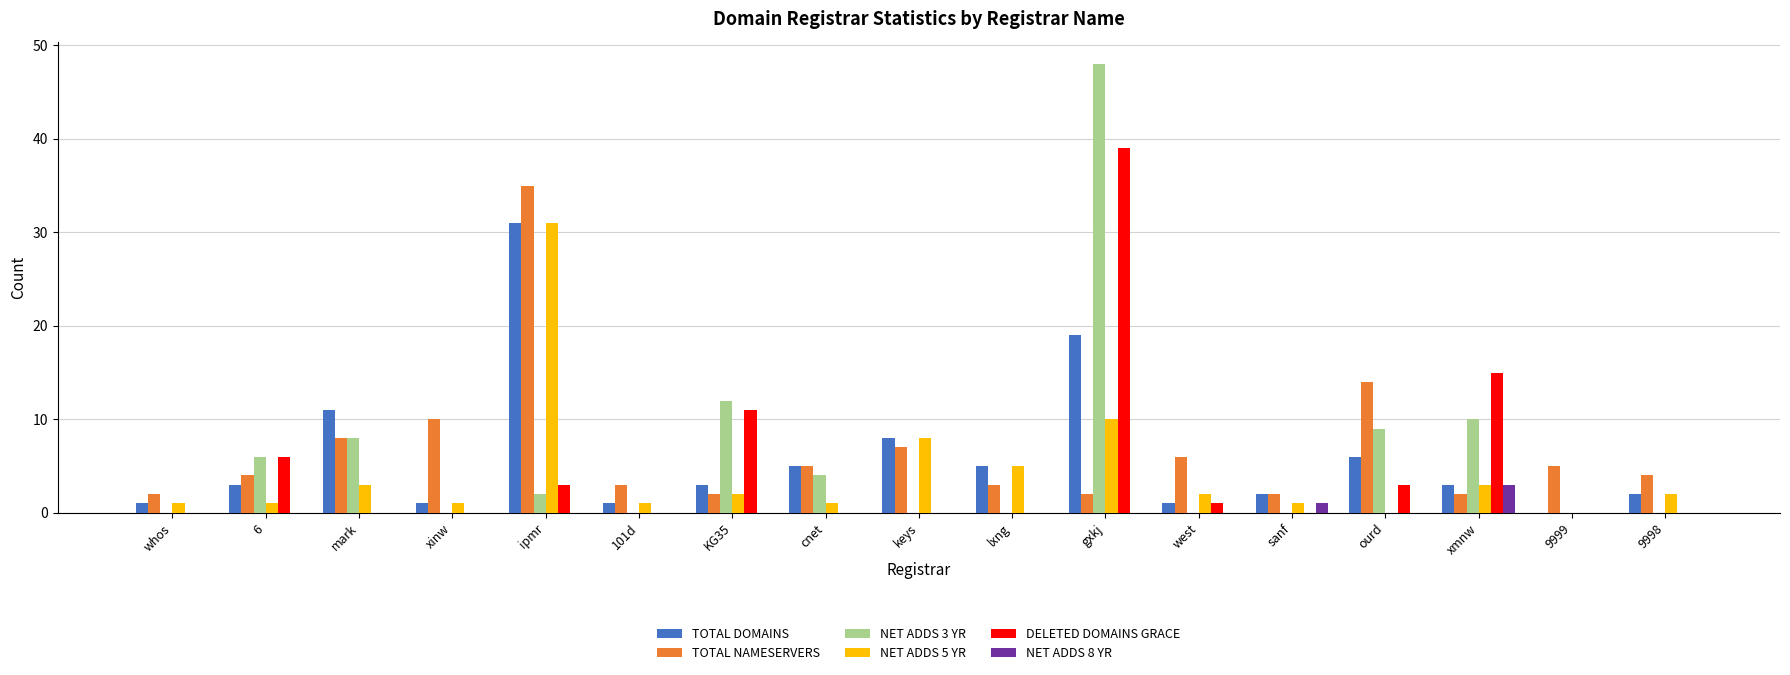

Is it true that TOTAL DOMAINS equals 11 at mark?

True